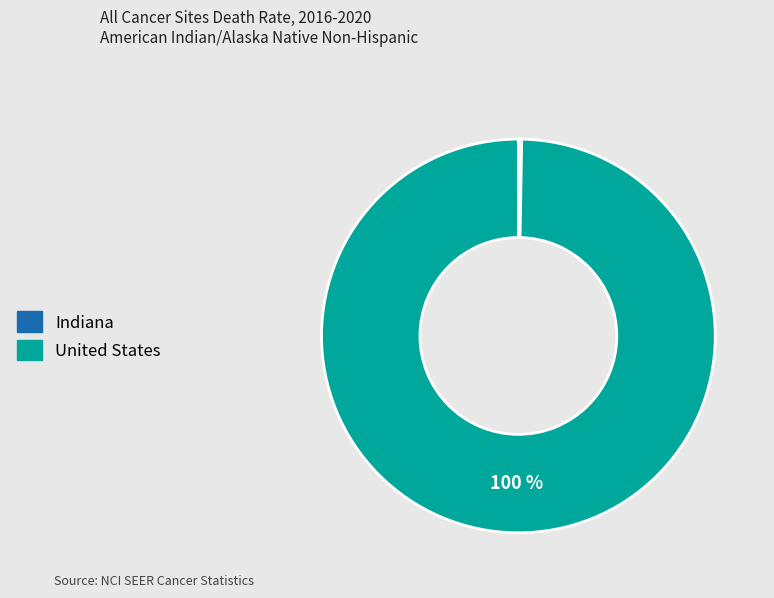

What percentage is the United States slice, to the nearest percent?

100%